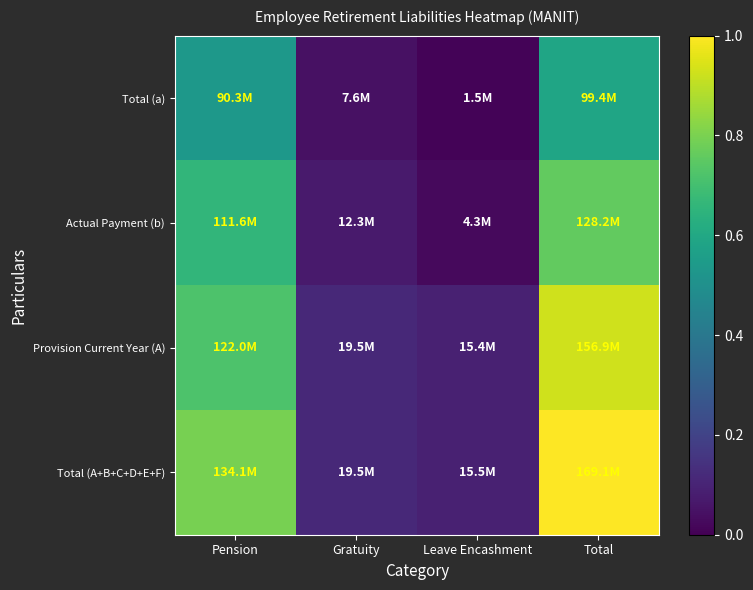

Reading left to right, list all the values displayed in this chart.

Total (a): Pension=0.5	Gratuity=0.0	Leave Encashment=0.0	Total=0.6
Actual Payment (b): Pension=0.7	Gratuity=0.1	Leave Encashment=0.0	Total=0.8
Provision Current Year (A): Pension=0.7	Gratuity=0.1	Leave Encashment=0.1	Total=0.9
Total (A+B+C+D+E+F): Pension=0.8	Gratuity=0.1	Leave Encashment=0.1	Total=1.0